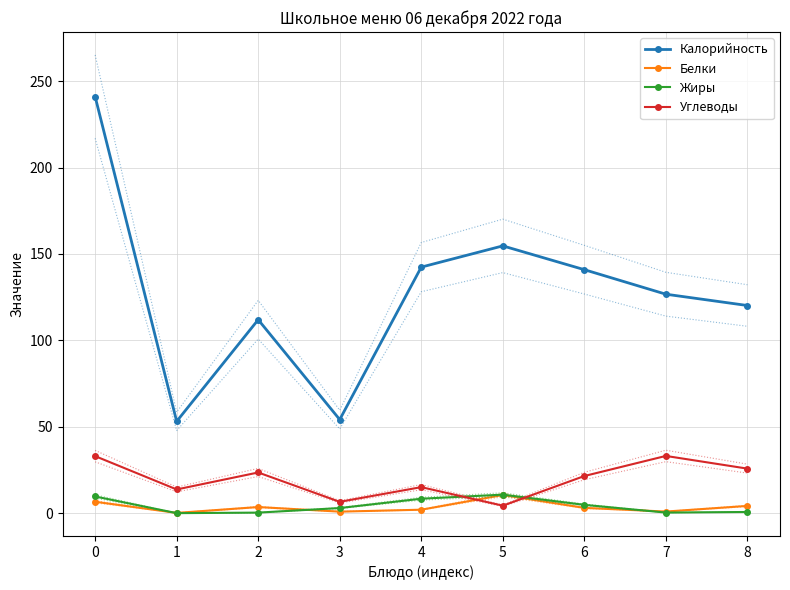

Between which two adjacent categories do Жиры and Белки first intersect?

0 and 1